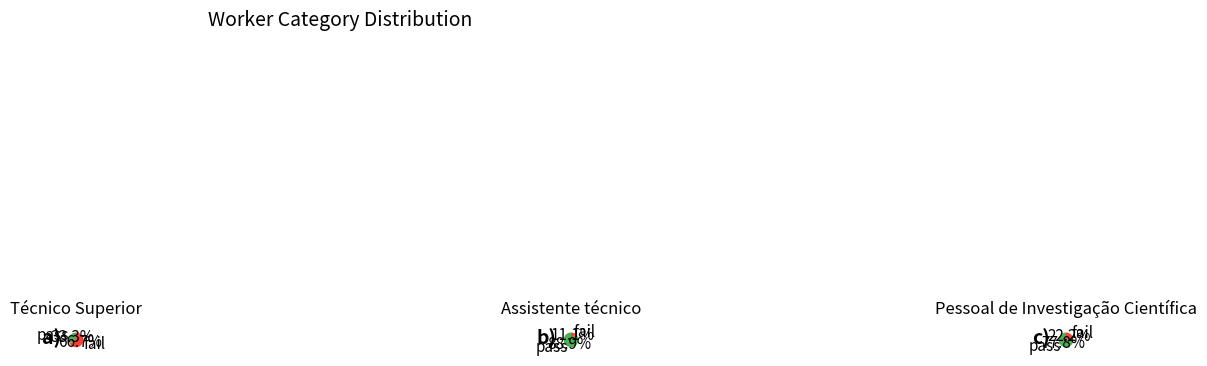

What portion of the pie excludes Técnico Superior?

33.3%